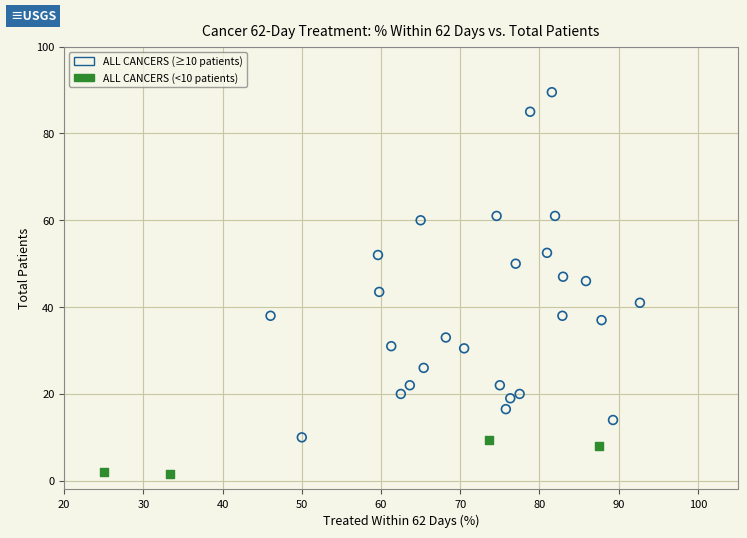

Which series contains the highest Y value?

ALL CANCERS (≥10 patients)